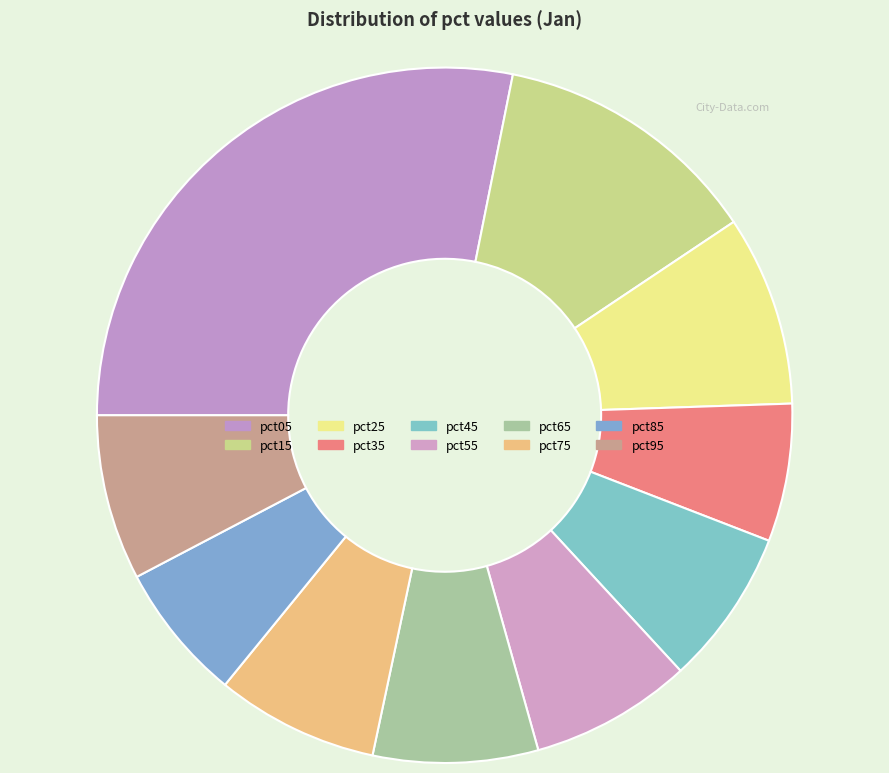

How many slices are in this pie chart?

10